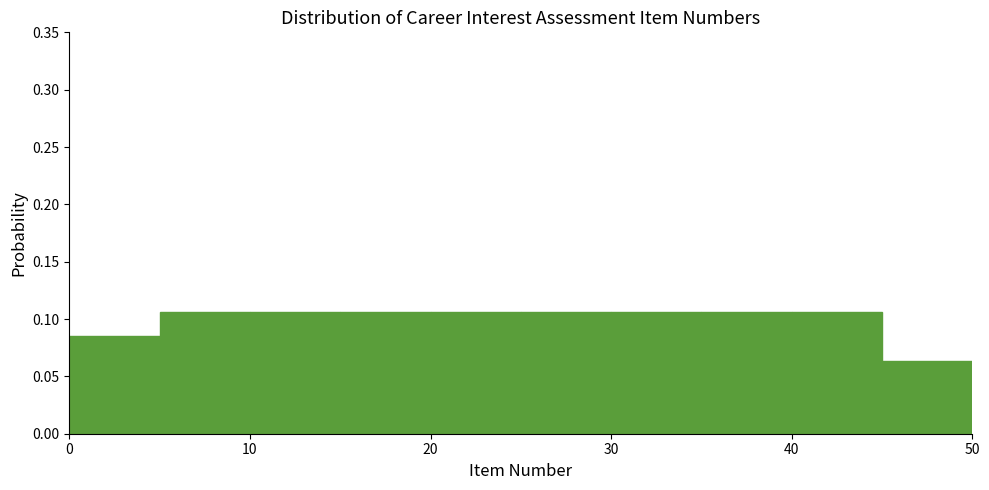

Reading left to right, list every bar in this chart as the range it spans on the x-axis followed by its height. The values are not printed on the chart, so give them approximately, as read against the axis.

0 to 5: 0.085
5 to 10: 0.105
10 to 15: 0.105
15 to 20: 0.105
20 to 25: 0.105
25 to 30: 0.105
30 to 35: 0.105
35 to 40: 0.105
40 to 45: 0.105
45 to 50: 0.065